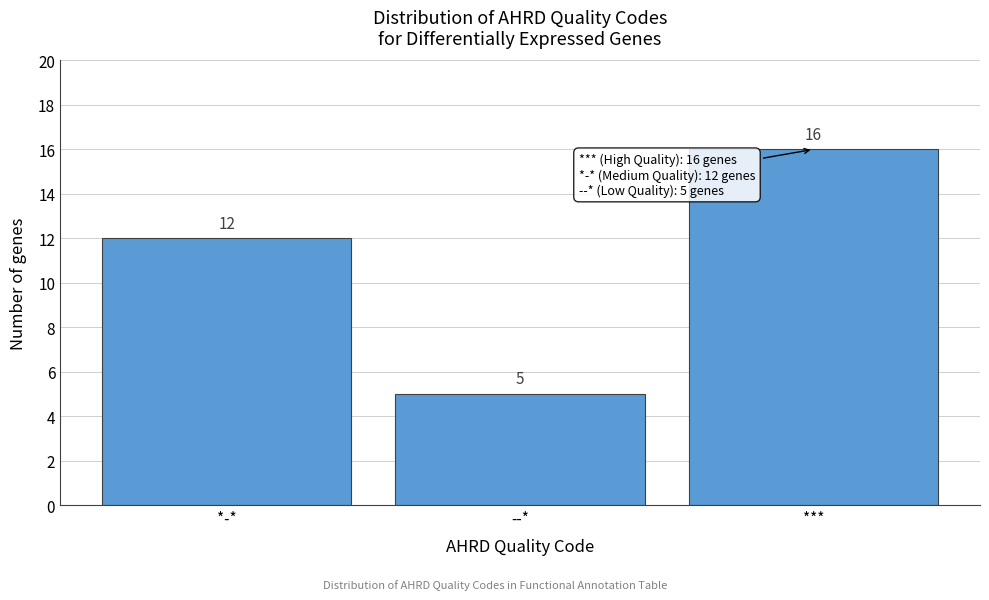

Reading left to right, transcribe all the data shown in this chart.

*-*=12	--*=5	***=16